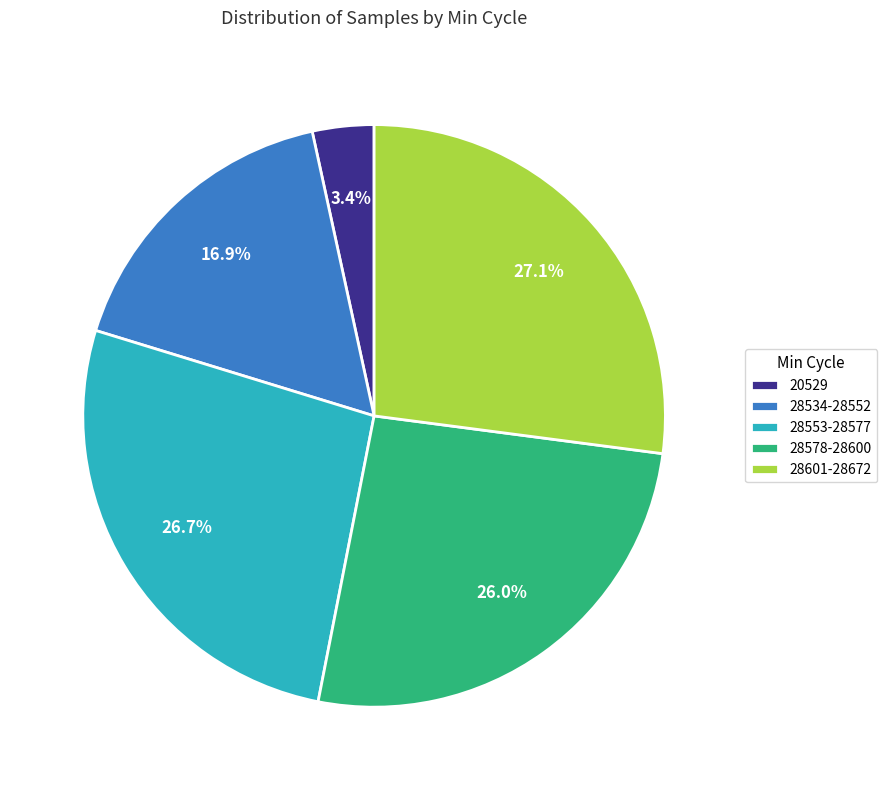

Count the number of slices in the pie.

5